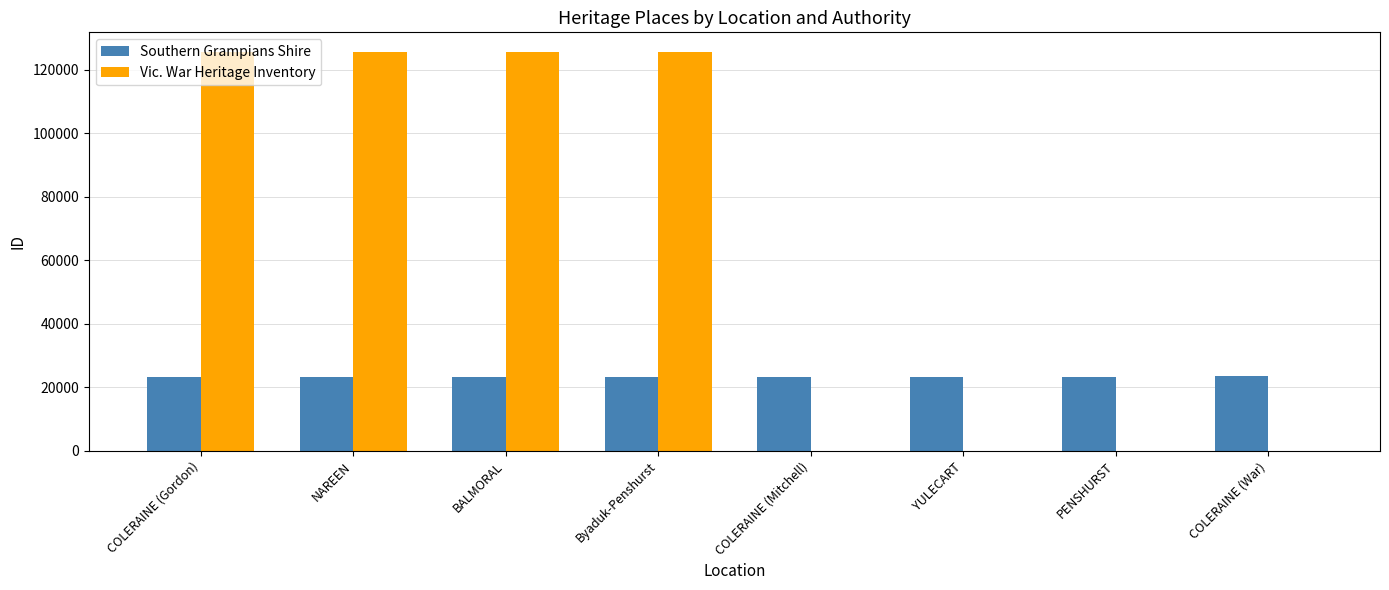

At which label is Vic. War Heritage Inventory closest to 62768?

COLERAINE (Gordon)